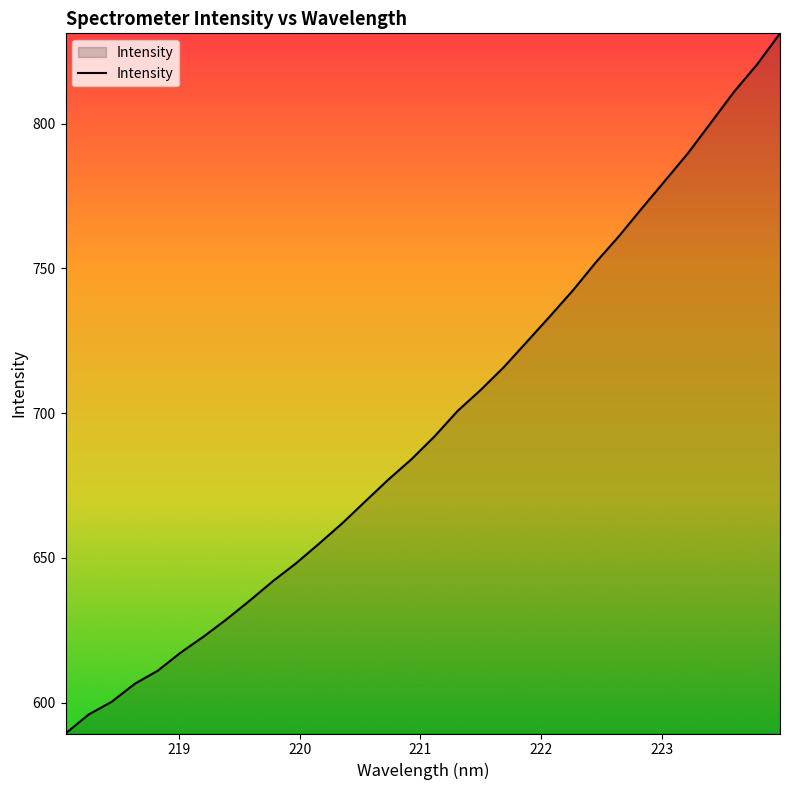

What is the difference between the maximum and minimum values?

241.9